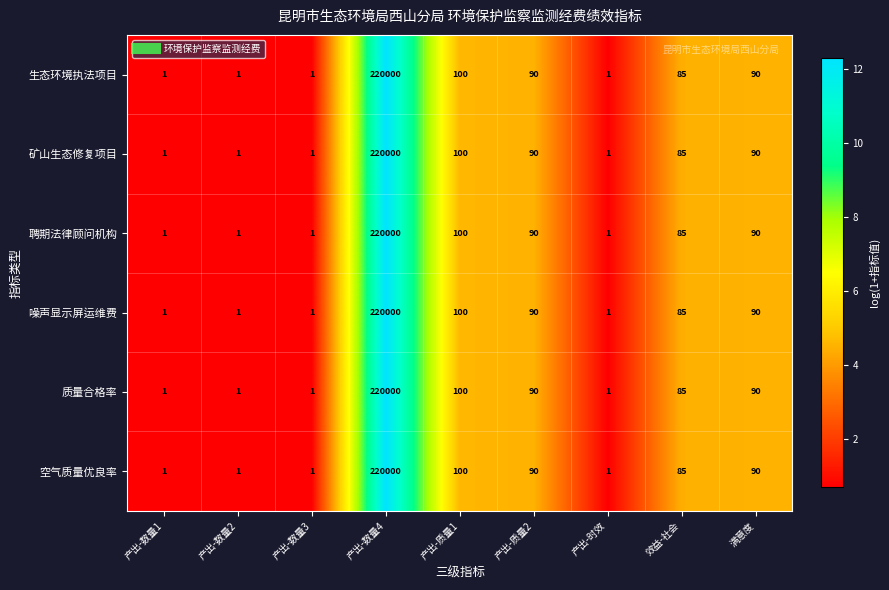

What is the minimum value shown in the chart?

1